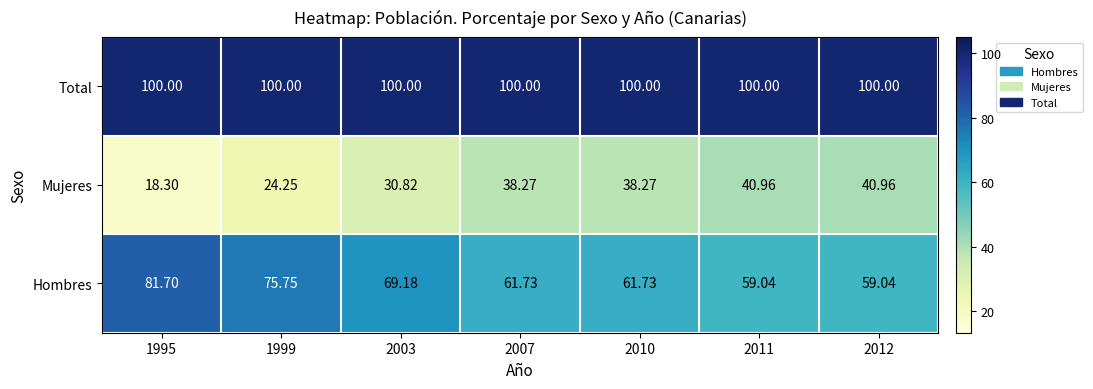

At 2012, list the series in order from smallest to largest.

Mujeres, Hombres, Total